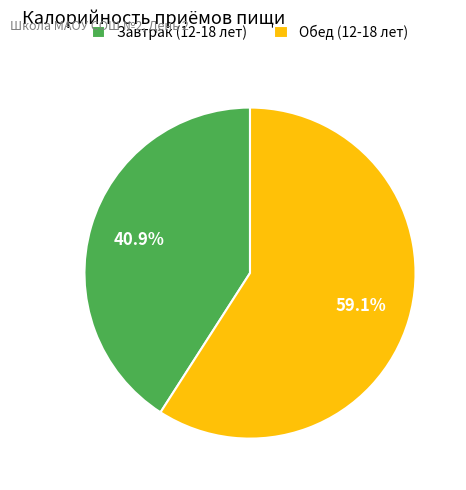

To the nearest percent, what is the difference between the largest and smallest slice percentages?

18%